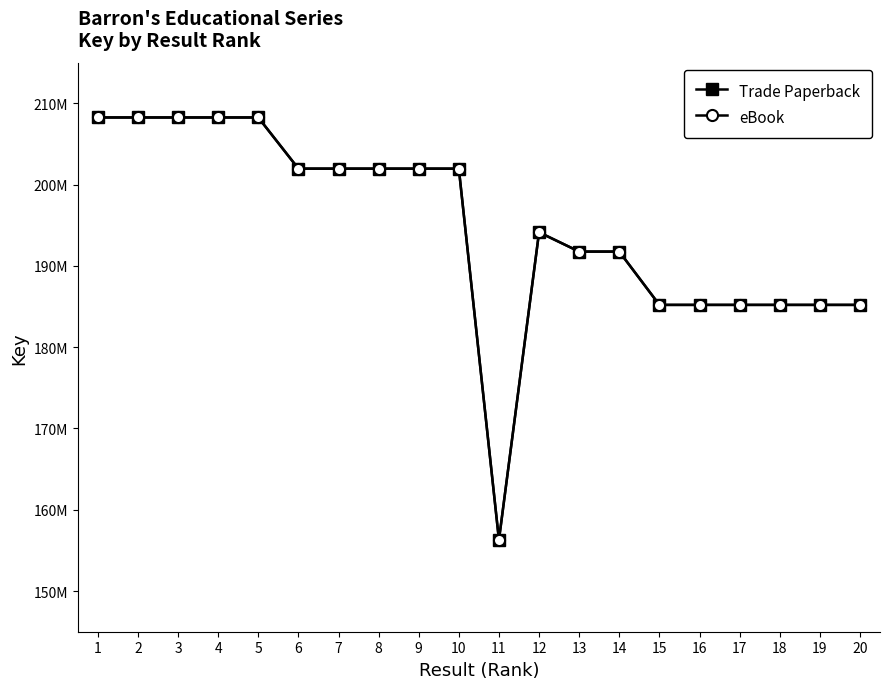

Does the chart display data point markers on the line(s)?

Yes